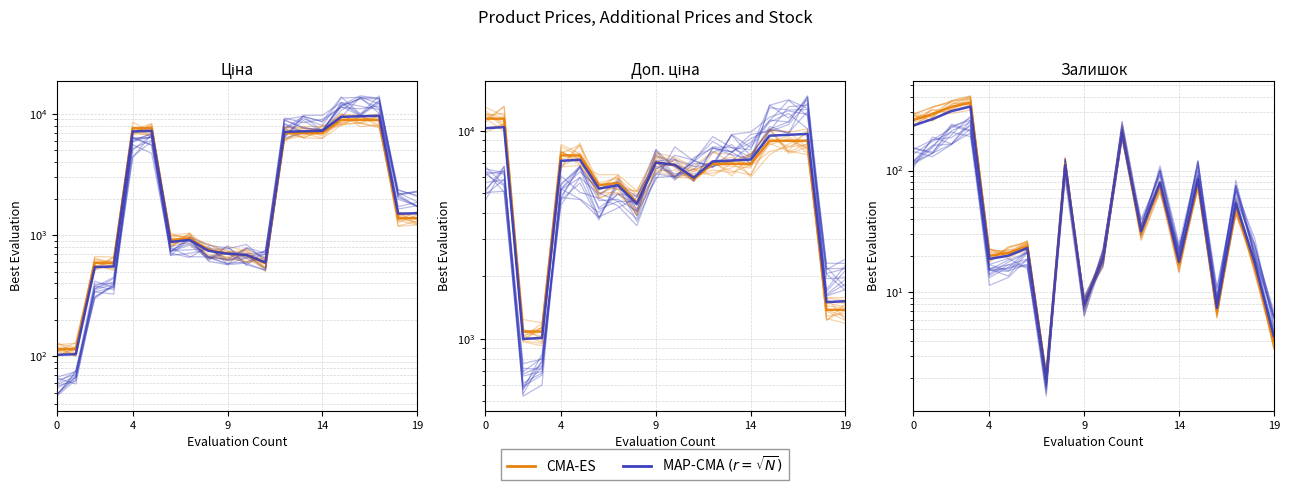

In CMA-ES, how many points are higher than both neighbors (excluding endpoints)?

7